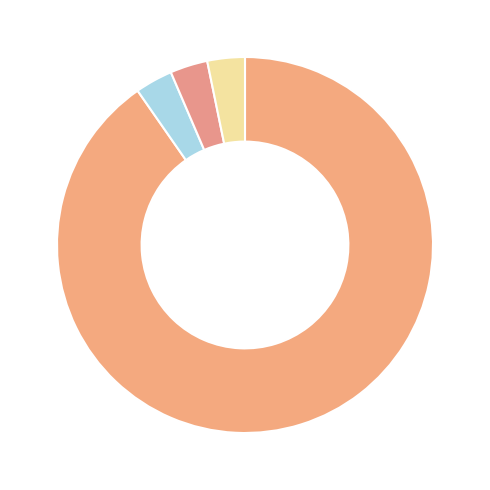

How many segments does this pie chart have?

4